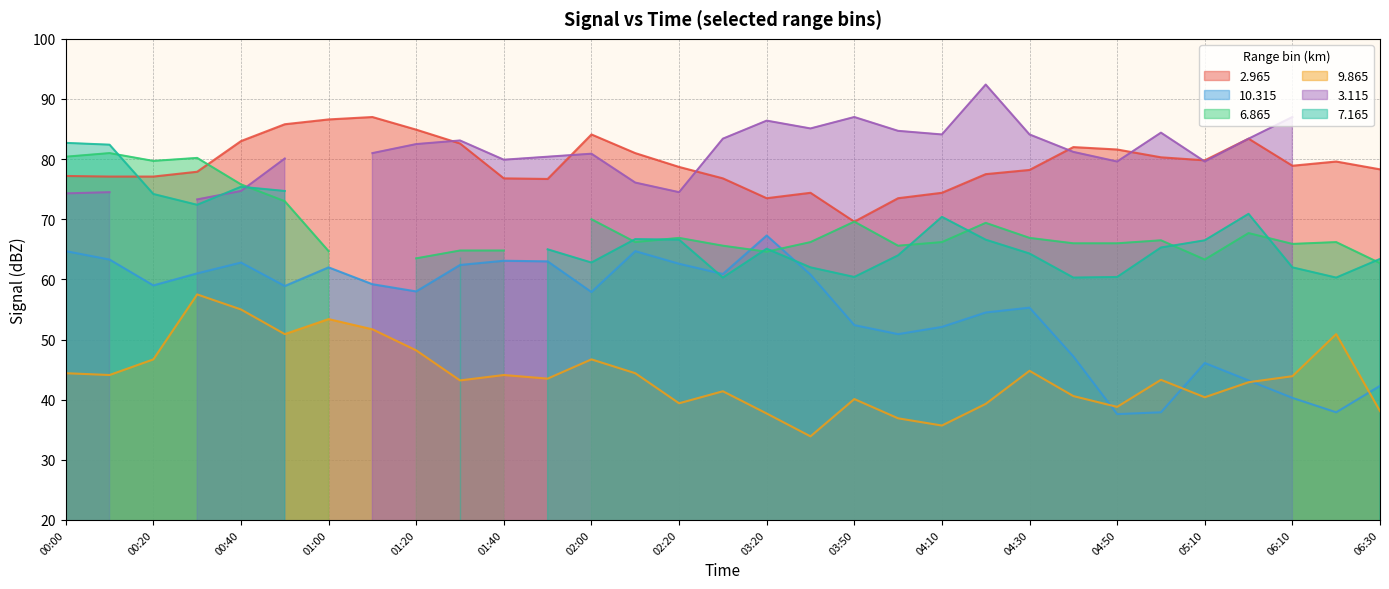

What is the maximum value for  10.315?

67.3